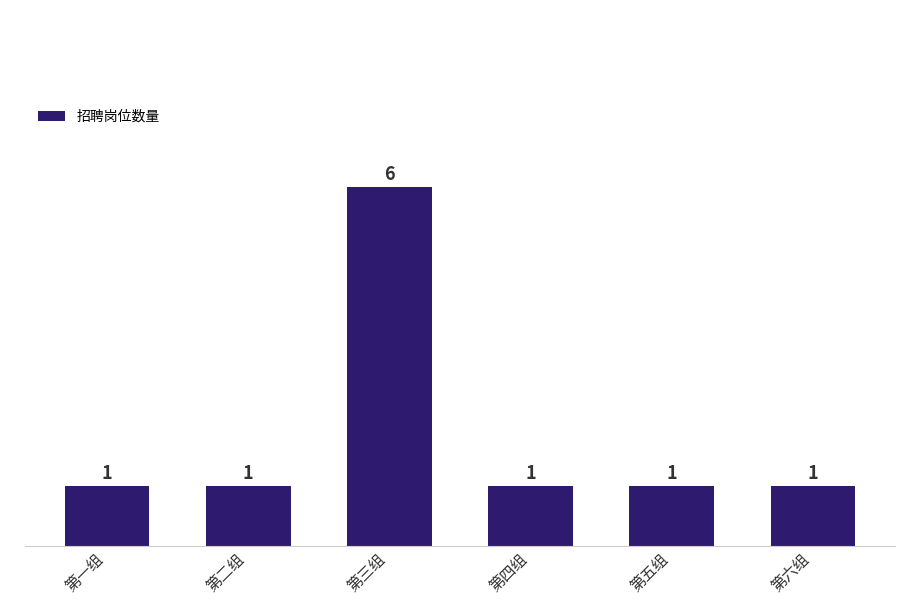

Which label corresponds to the largest value in the chart?

第三组